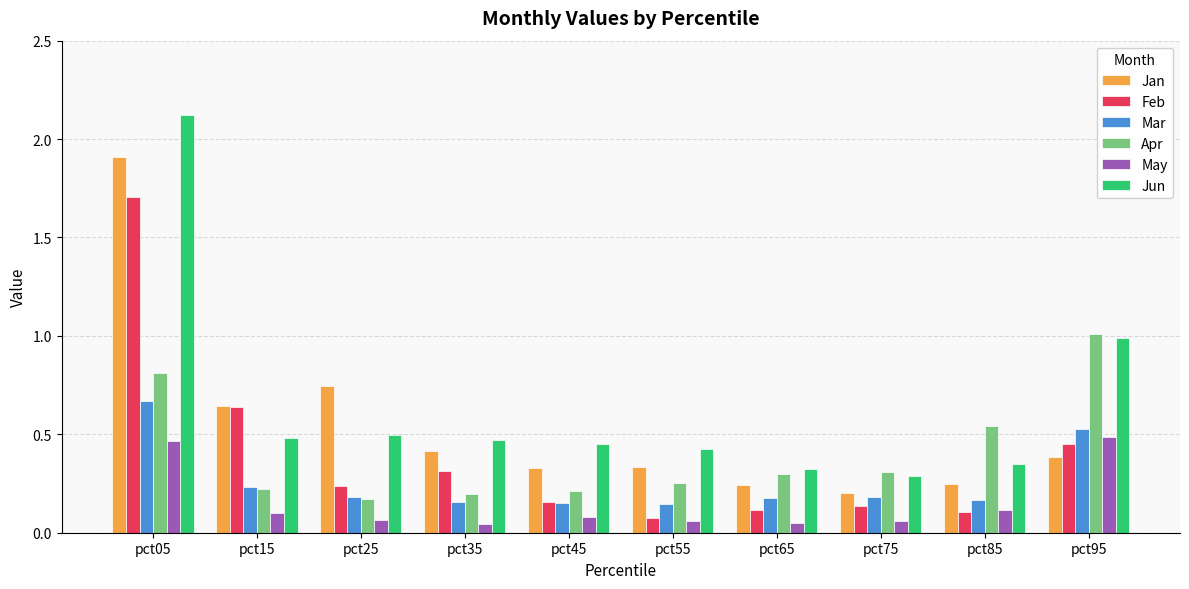

Count the Jan values in the range 0 to 1.

9